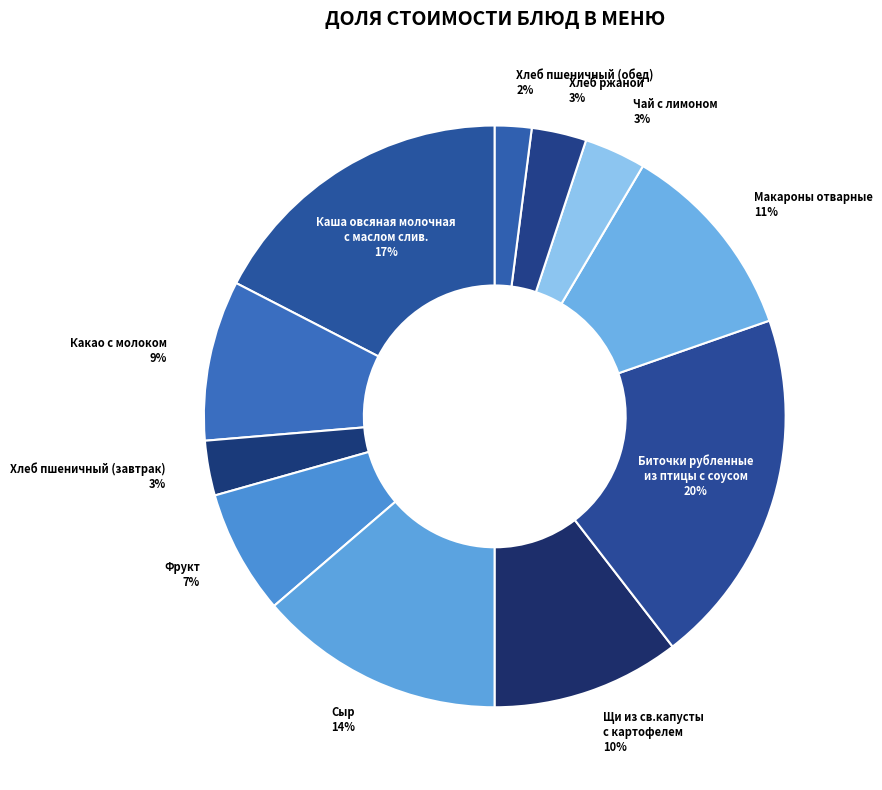

How many slices are in this pie chart?

11